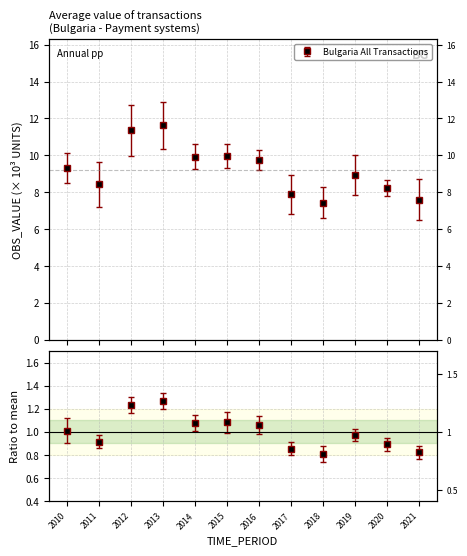

The chart shows a value of 5.9 at 2011. True or false?

False